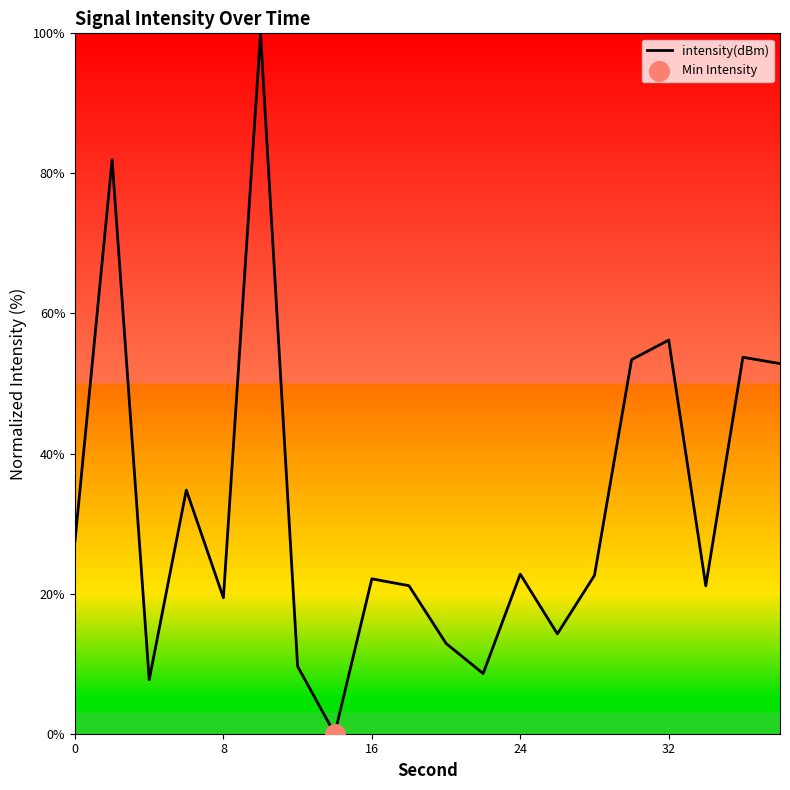

What is the difference between the maximum and minimum values?

100.0